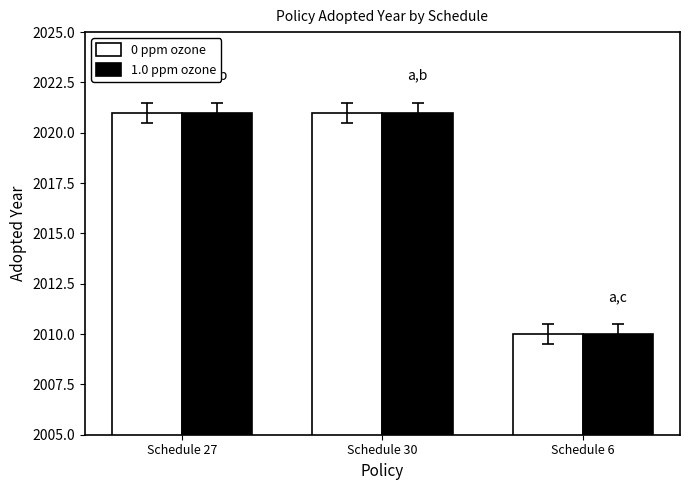

Which category has the lowest value across all series?

Schedule 6